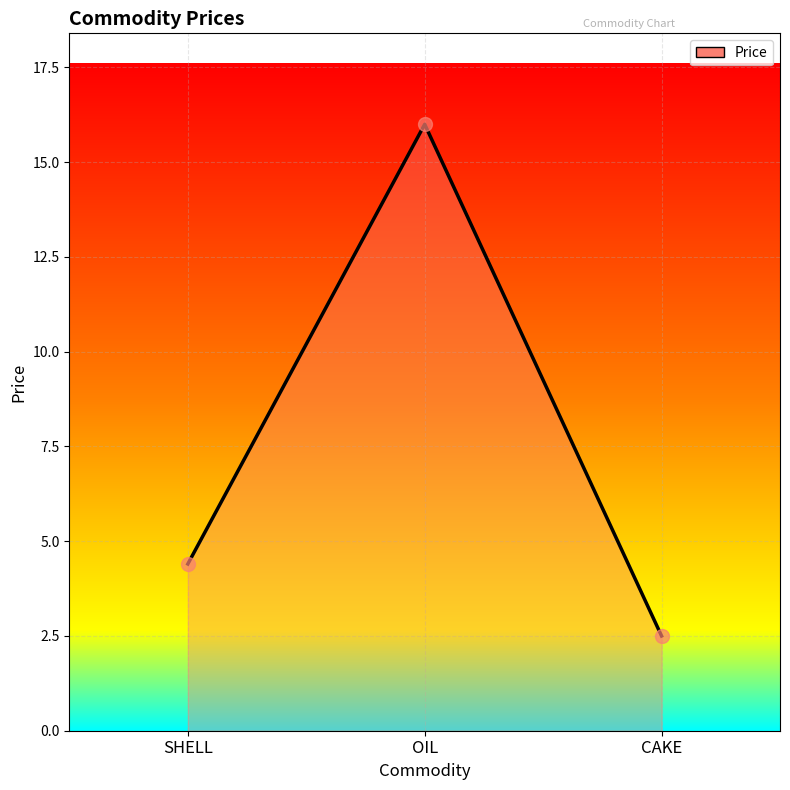

Rank the categories by value from lowest to highest.

CAKE, SHELL, OIL